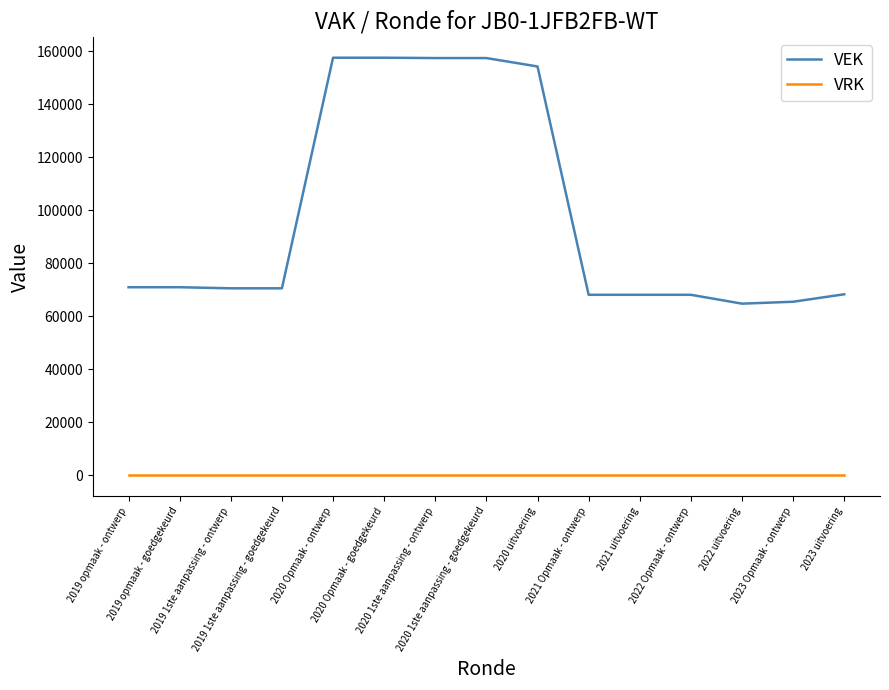

The VRK series shows 0 at 2020 Opmaak - goedgekeurd. True or false?

True